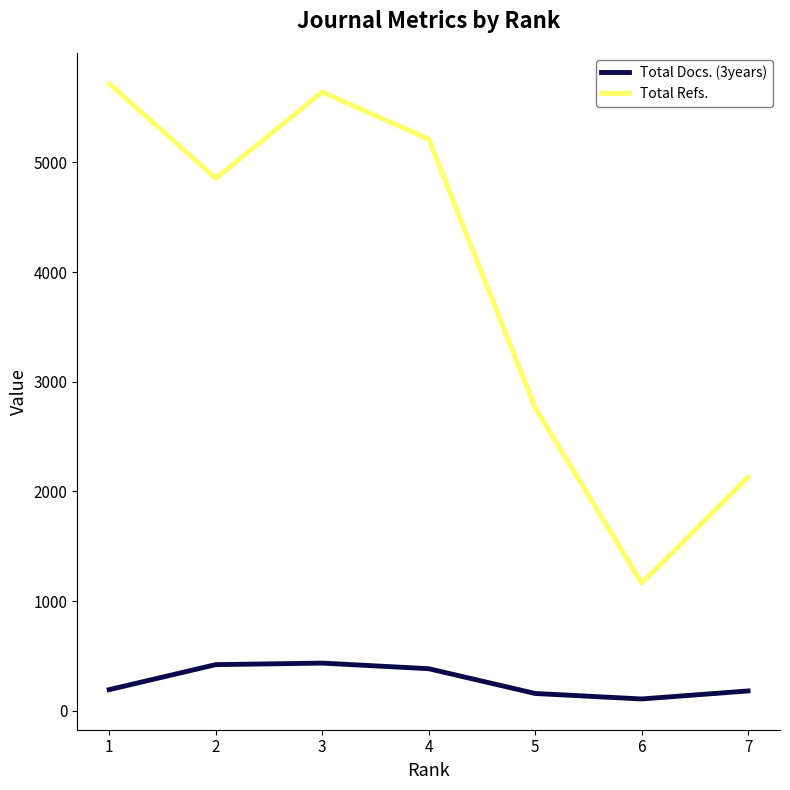

Is it true that Total Refs. equals 5718 at 1?

True